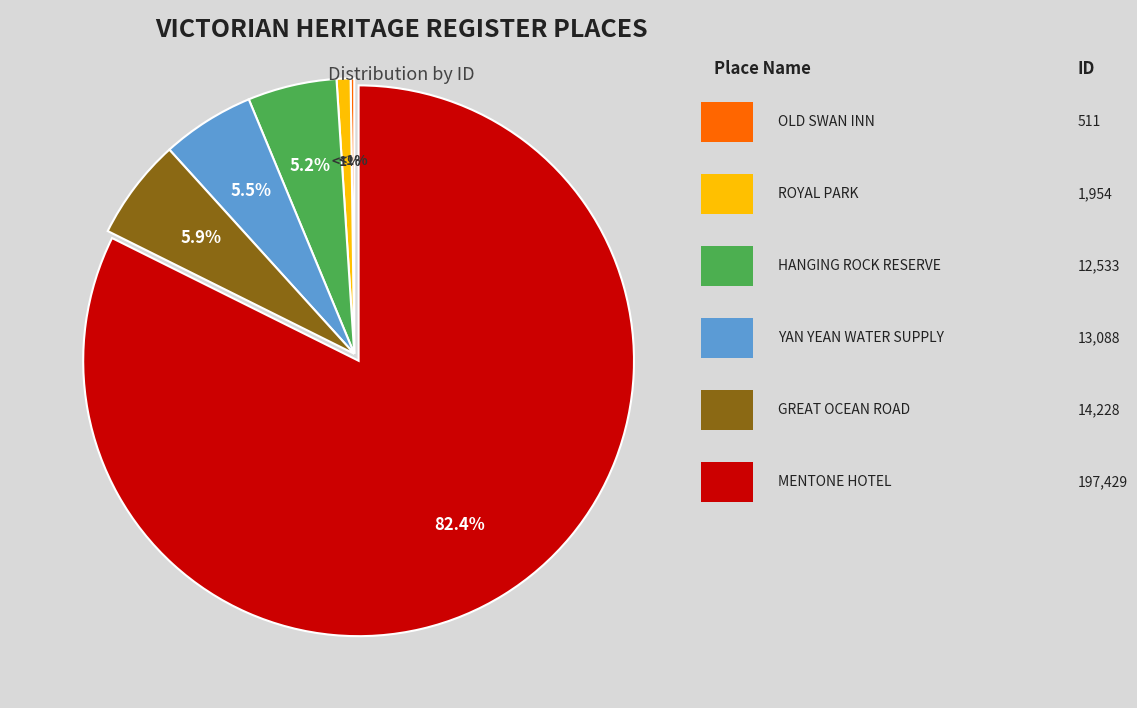

What is the largest slice in the pie chart?

MENTONE HOTEL